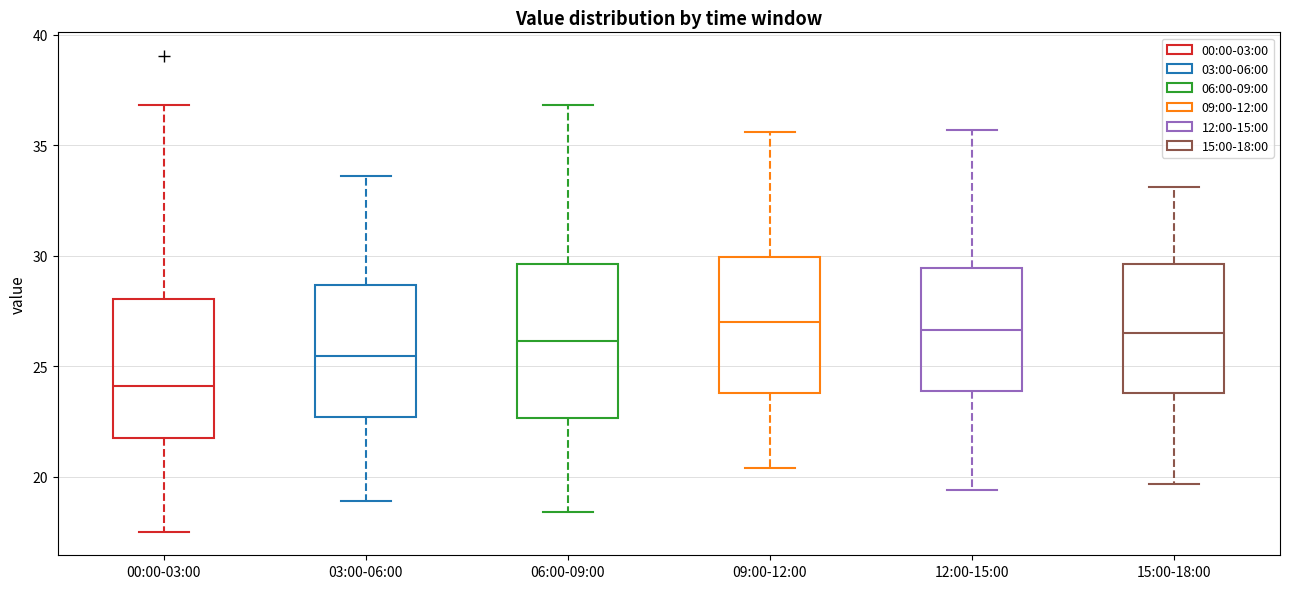

Reading left to right, transcribe this box plot: for each box, give where its median line is, the range the box spans, and where its two whiskers end, as read against the y-axis. The values are not printed on the chart, so give them approximately, as read against the axis.

00:00-03:00: median 24.0, box 22.0 to 28.0, whiskers 17.5 to 37.0
03:00-06:00: median 25.5, box 22.5 to 28.5, whiskers 19.0 to 33.5
06:00-09:00: median 26.0, box 22.5 to 29.5, whiskers 18.5 to 37.0
09:00-12:00: median 27.0, box 24.0 to 30.0, whiskers 20.5 to 35.5
12:00-15:00: median 26.5, box 24.0 to 29.5, whiskers 19.5 to 35.5
15:00-18:00: median 26.5, box 24.0 to 29.5, whiskers 19.5 to 33.0